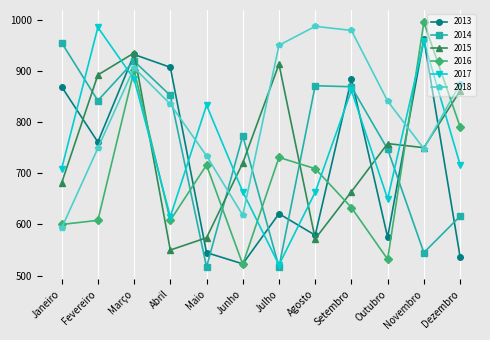

At Fevereiro, list the series in order from smallest to largest.

2016, 2018, 2013, 2014, 2015, 2017